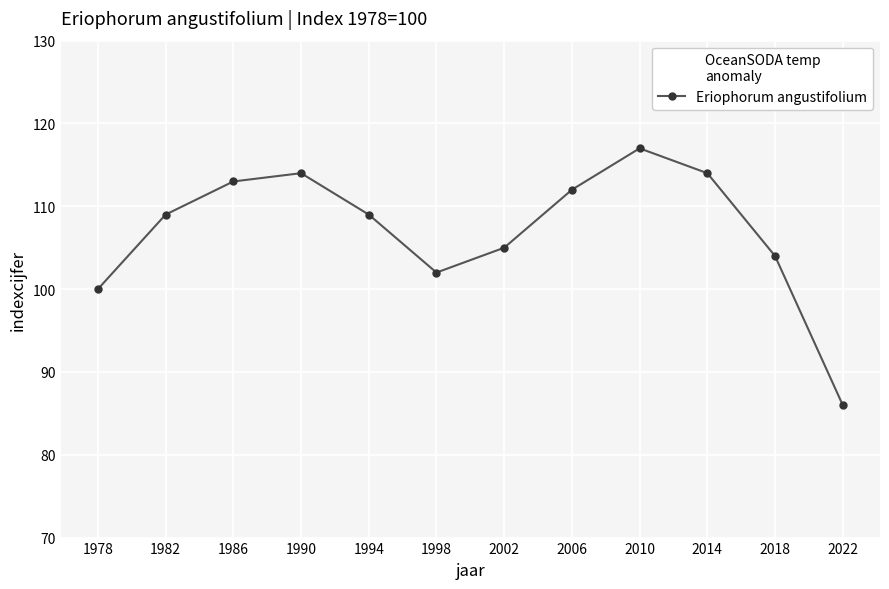

True or false: the data shows 46 at 1998.

False